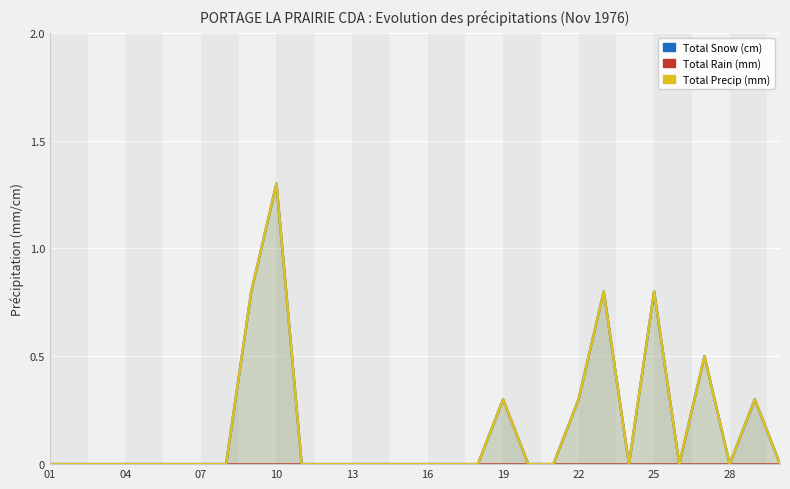

True or false: Total Precip (mm) and Total Snow (cm) intersect in this chart.

False